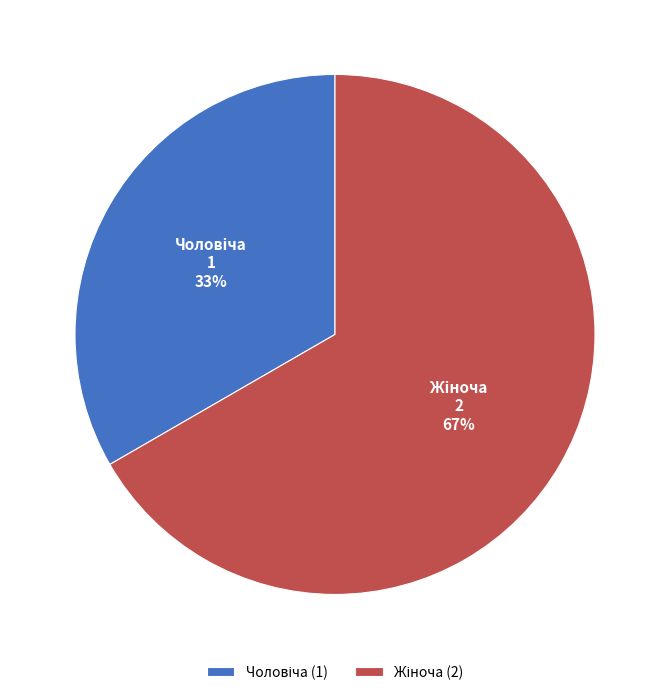

Does any single category account for the majority?

Yes